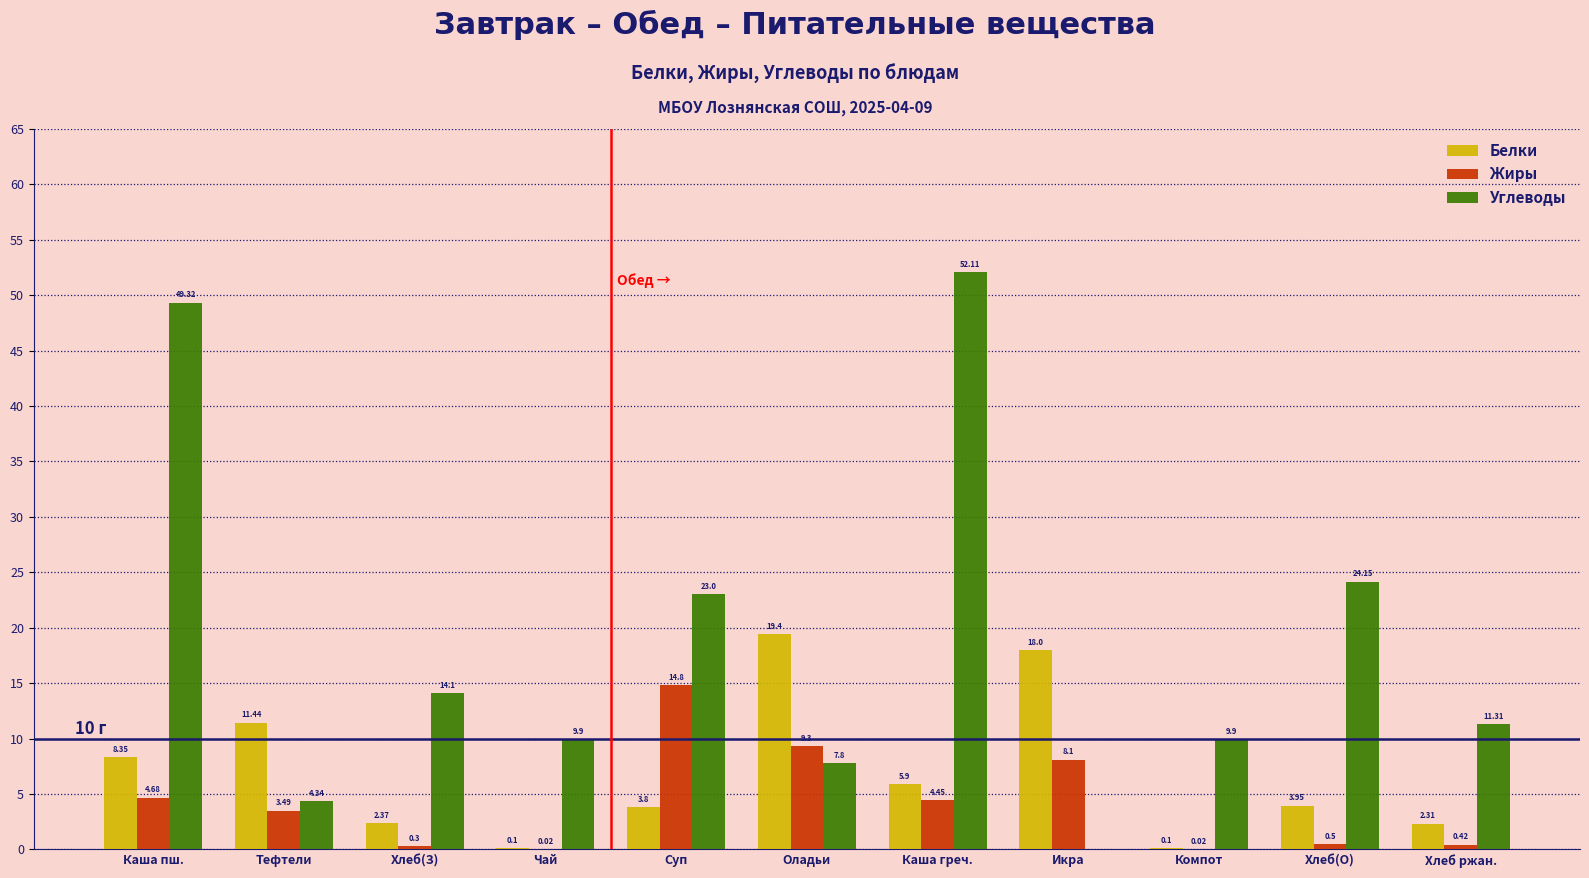

At which label does Жиры first exceed 3?

Каша пш.